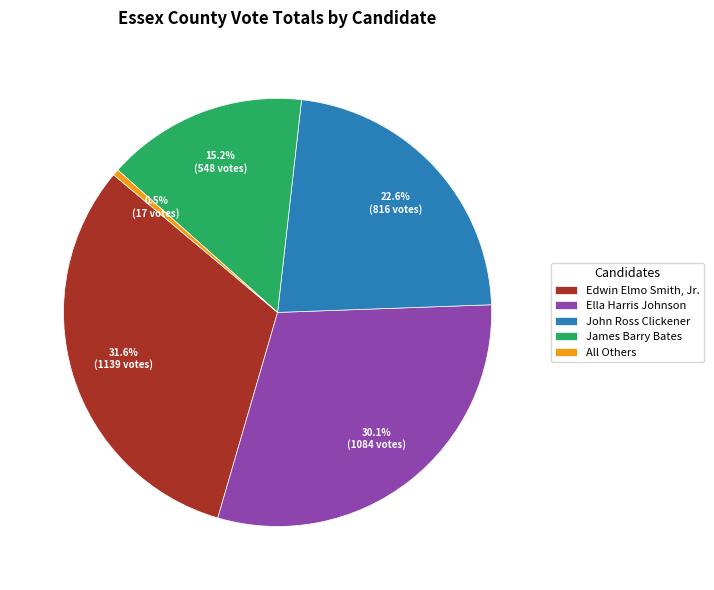

Which has a higher value, All Others or Edwin Elmo Smith, Jr.?

Edwin Elmo Smith, Jr.